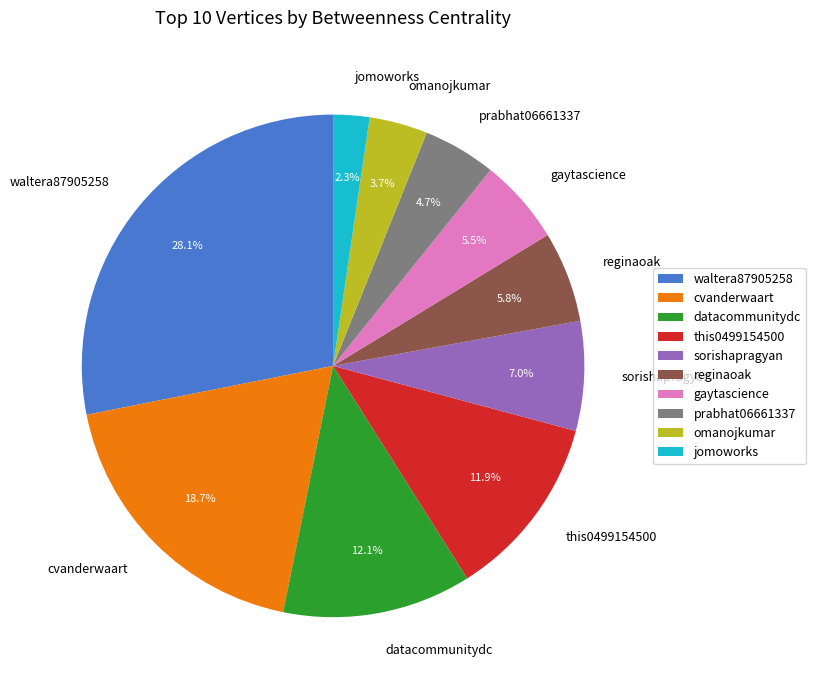

Is there any slice that represents more than half of the pie?

No